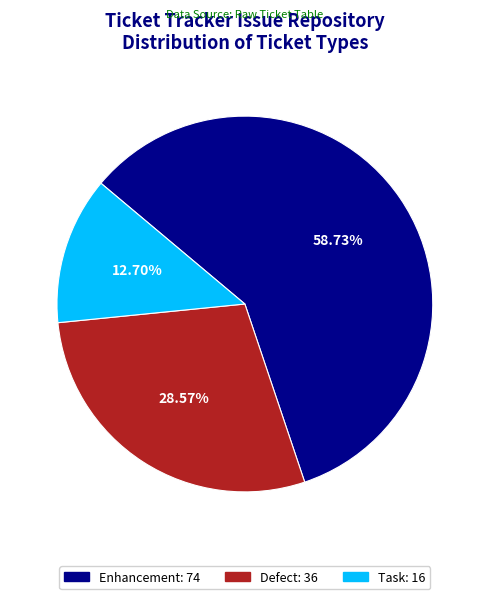

Does any single category account for the majority?

Yes